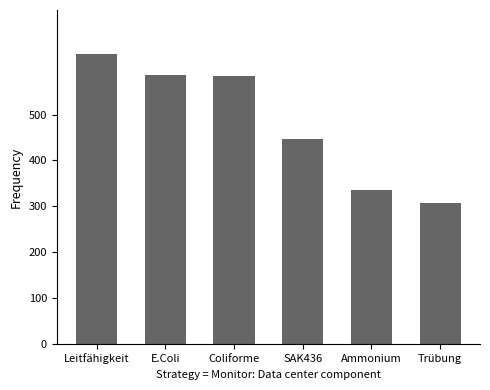

What is the smallest value displayed?

307